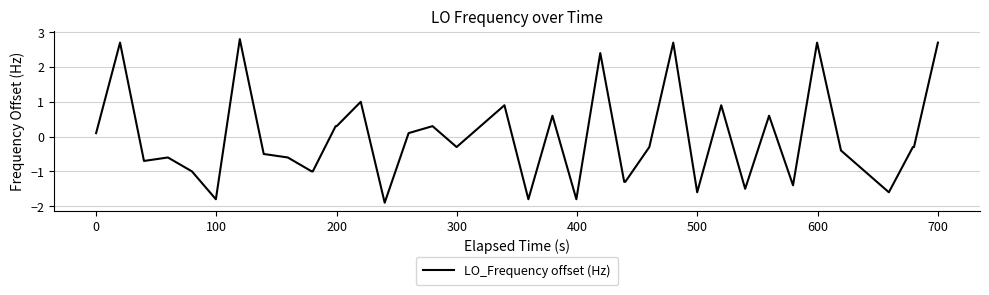

What is the sum of all values?

-2.6